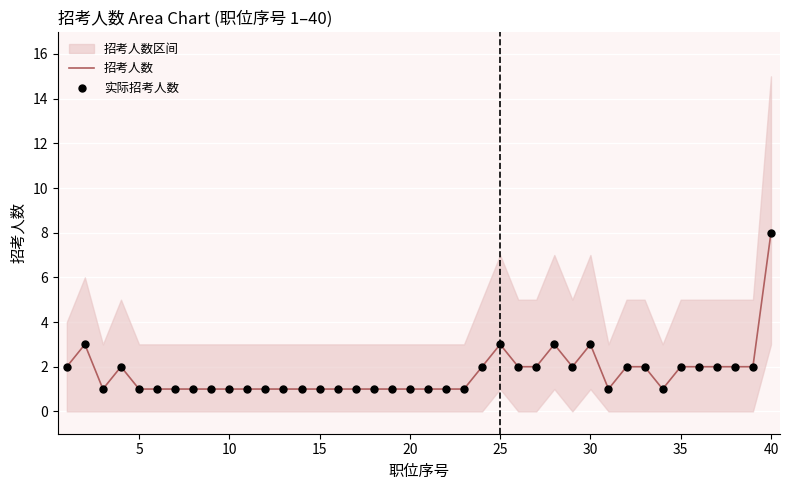

Which series has the largest total across all categories?

招考人数